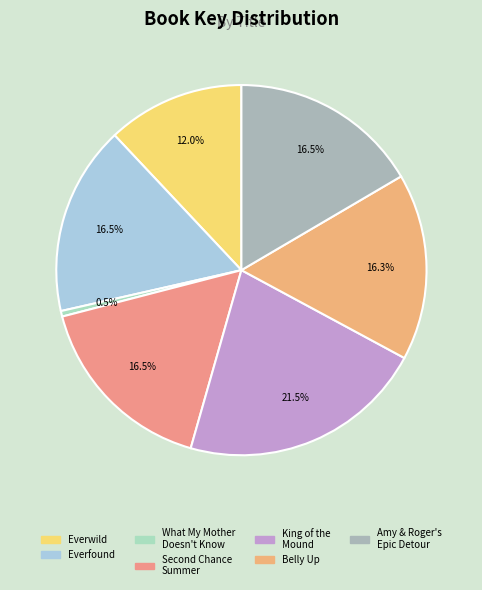

What is the smallest slice in the pie chart?

What My Mother Doesn't Know